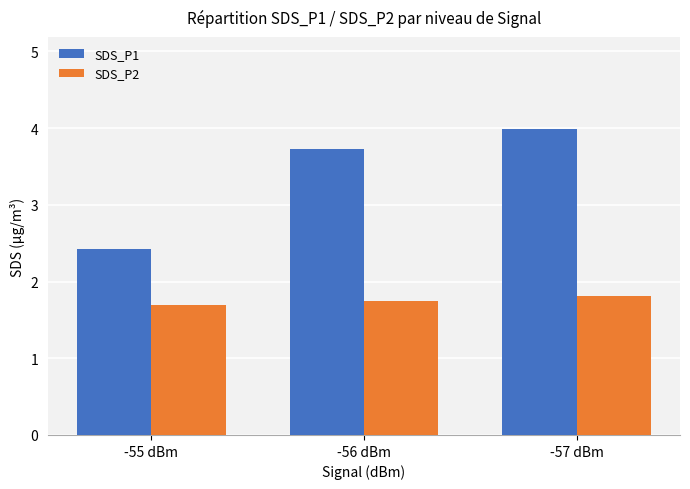

What is the difference between the maximum and minimum values in the SDS_P1 series?

1.6